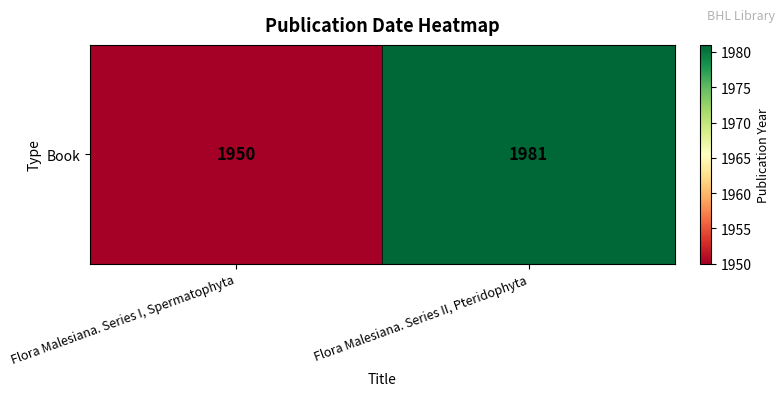

What is the ratio of the value at Flora Malesiana. Series I, Spermatophyta to the value at Flora Malesiana. Series II, Pteridophyta?

1.0